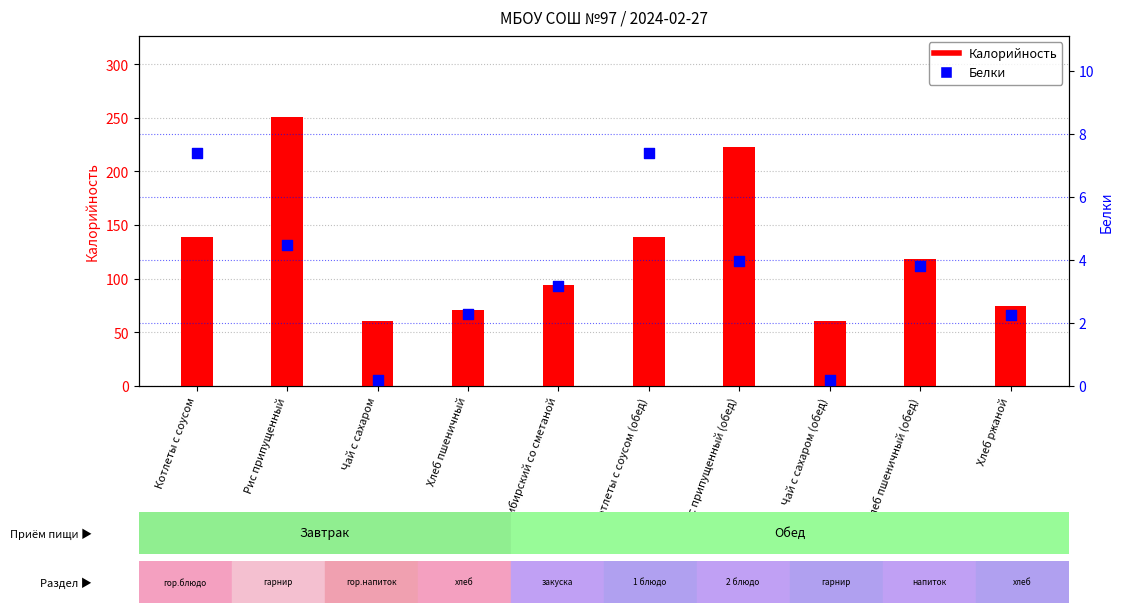

Is the value of Калорийность at Котлеты с соусом greater than the value of Белки at Хлеб пшеничный?

Yes